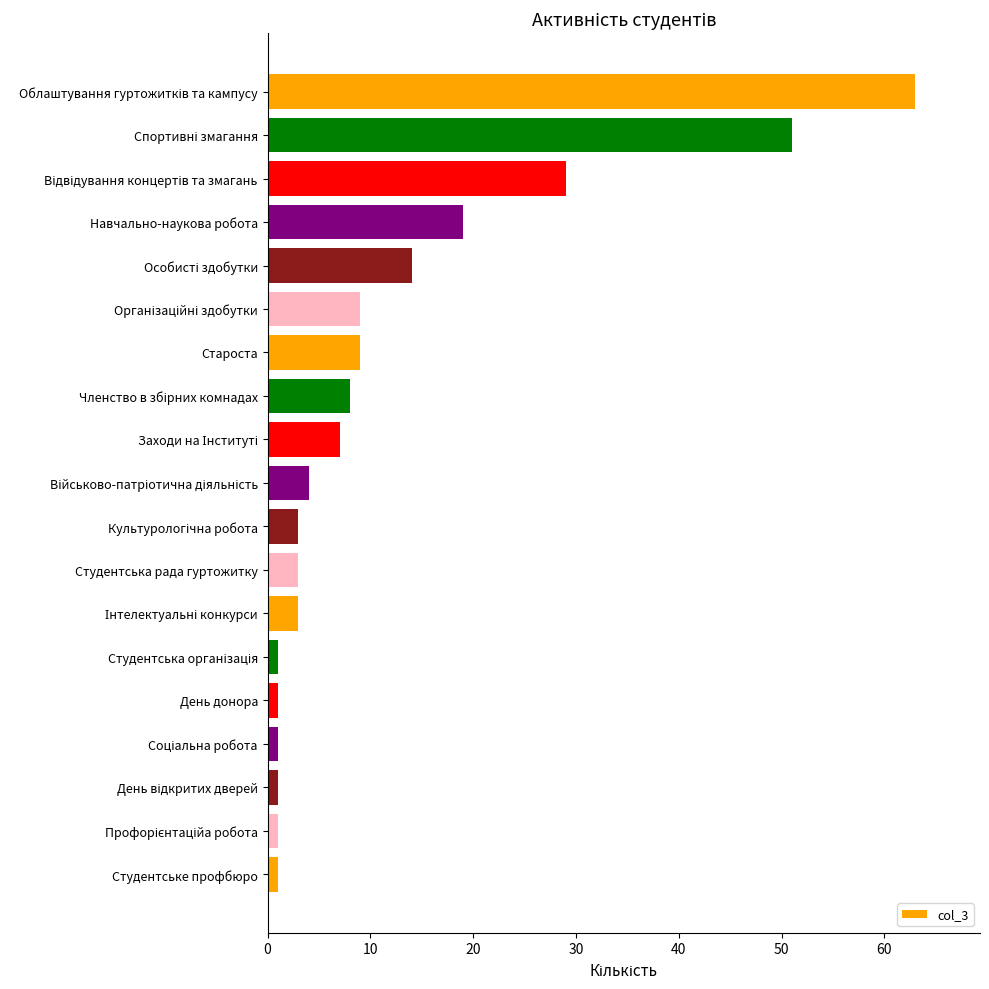

What is the maximum value shown in the chart?

63